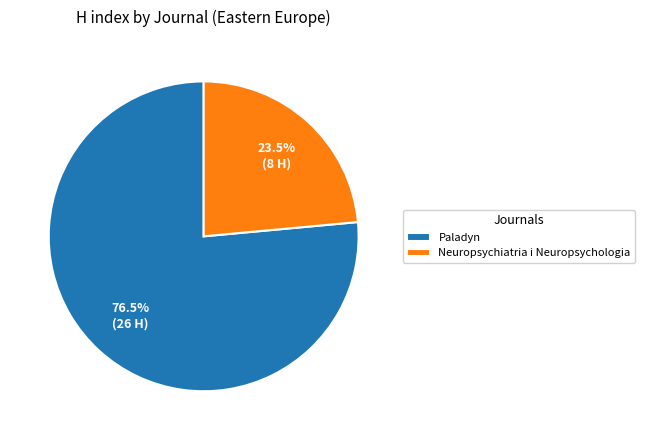

Between Neuropsychiatria i Neuropsychologia and Paladyn, which is larger?

Paladyn